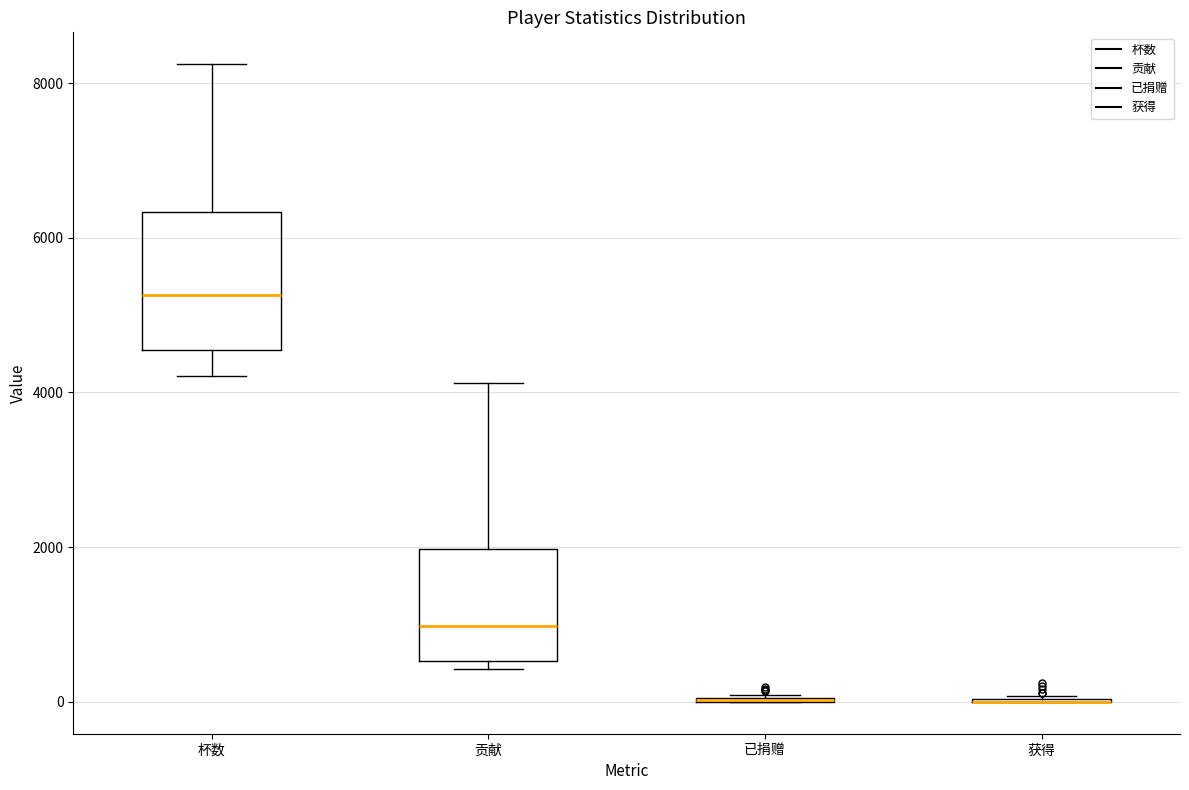

Reading left to right, transcribe this box plot: for each box, give where its median line is, the range the box spans, and where its two whiskers end, as read against the y-axis. The values are not printed on the chart, so give them approximately, as read against the axis.

杯数: median 5200, box 4600 to 6400, whiskers 4200 to 8200
贡献: median 1000, box 600 to 2000, whiskers 400 to 4200
已捐赠: box collapsed to a line at 0, whiskers 0 to 0
获得: box collapsed to a line at 0, whiskers 0 to 0